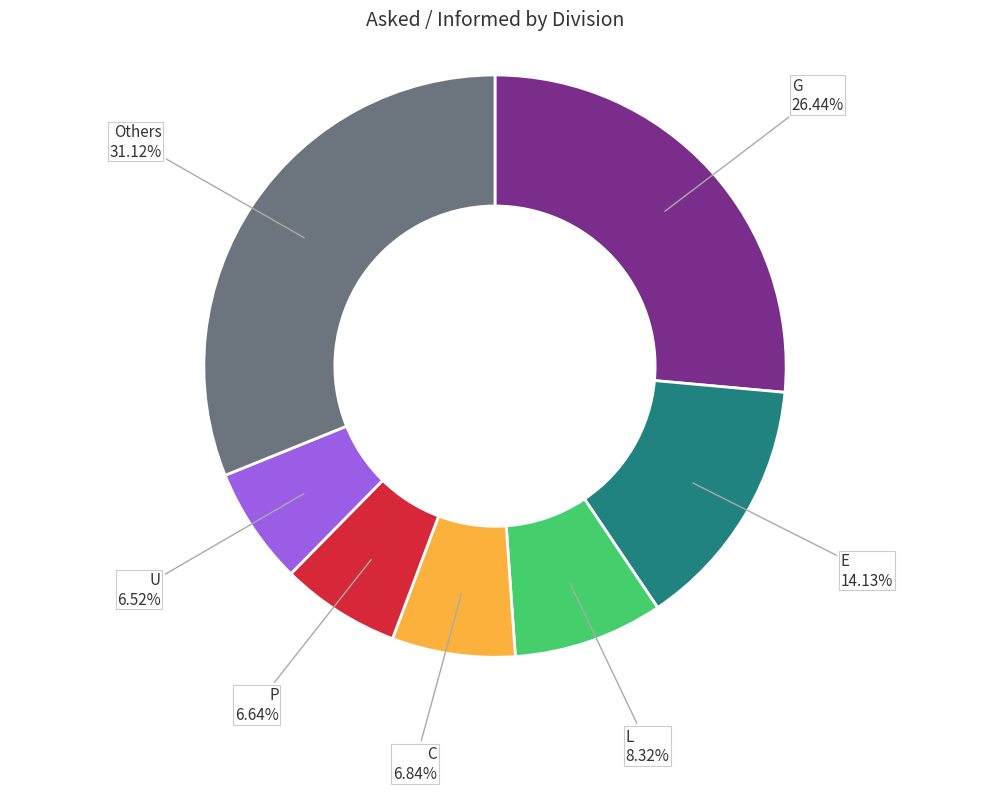

Does any single category account for the majority?

No